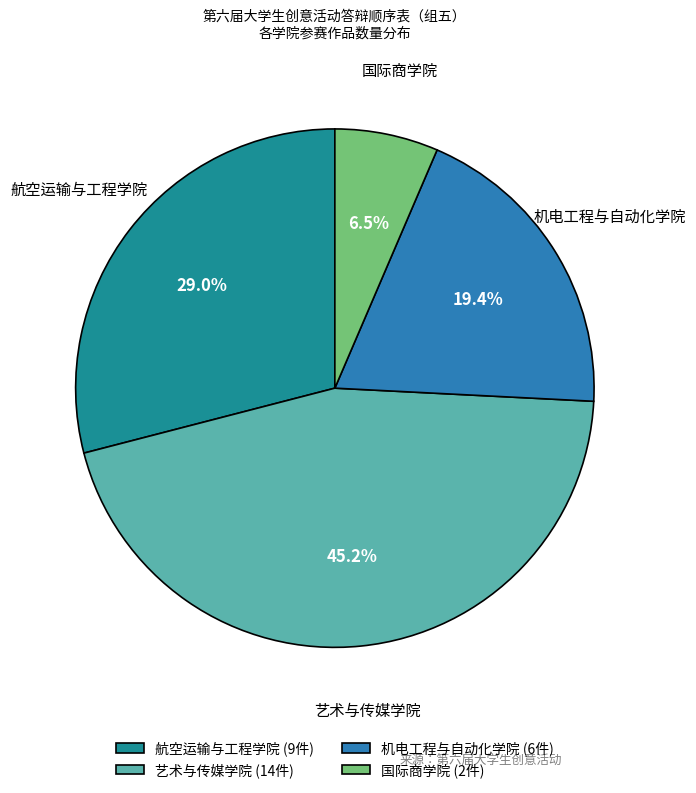

To the nearest percent, what is the difference between the 艺术与传媒学院 and 航空运输与工程学院 slice percentages?

16%